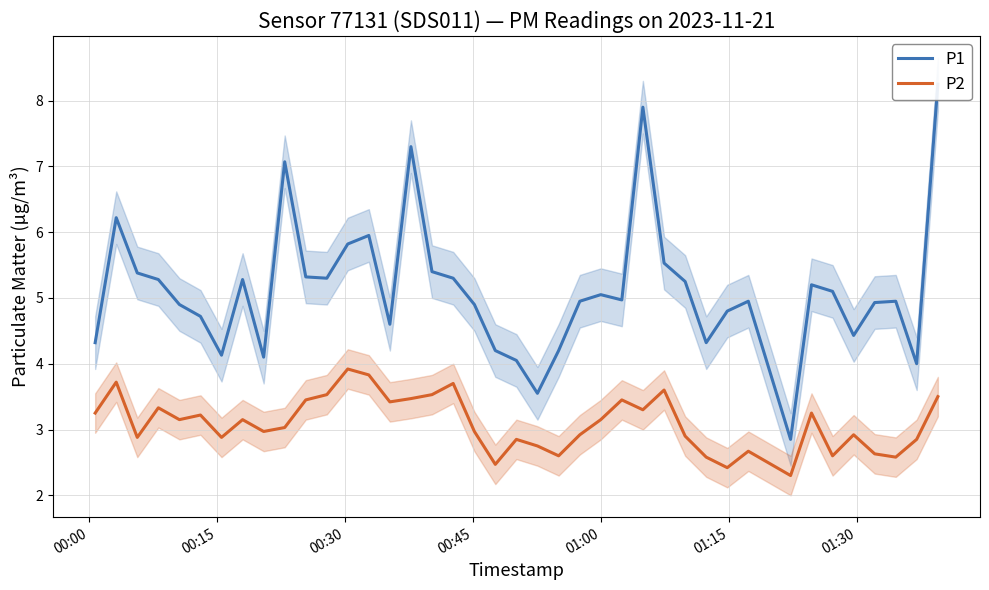

True or false: P2 and P1 cross at least once.

False